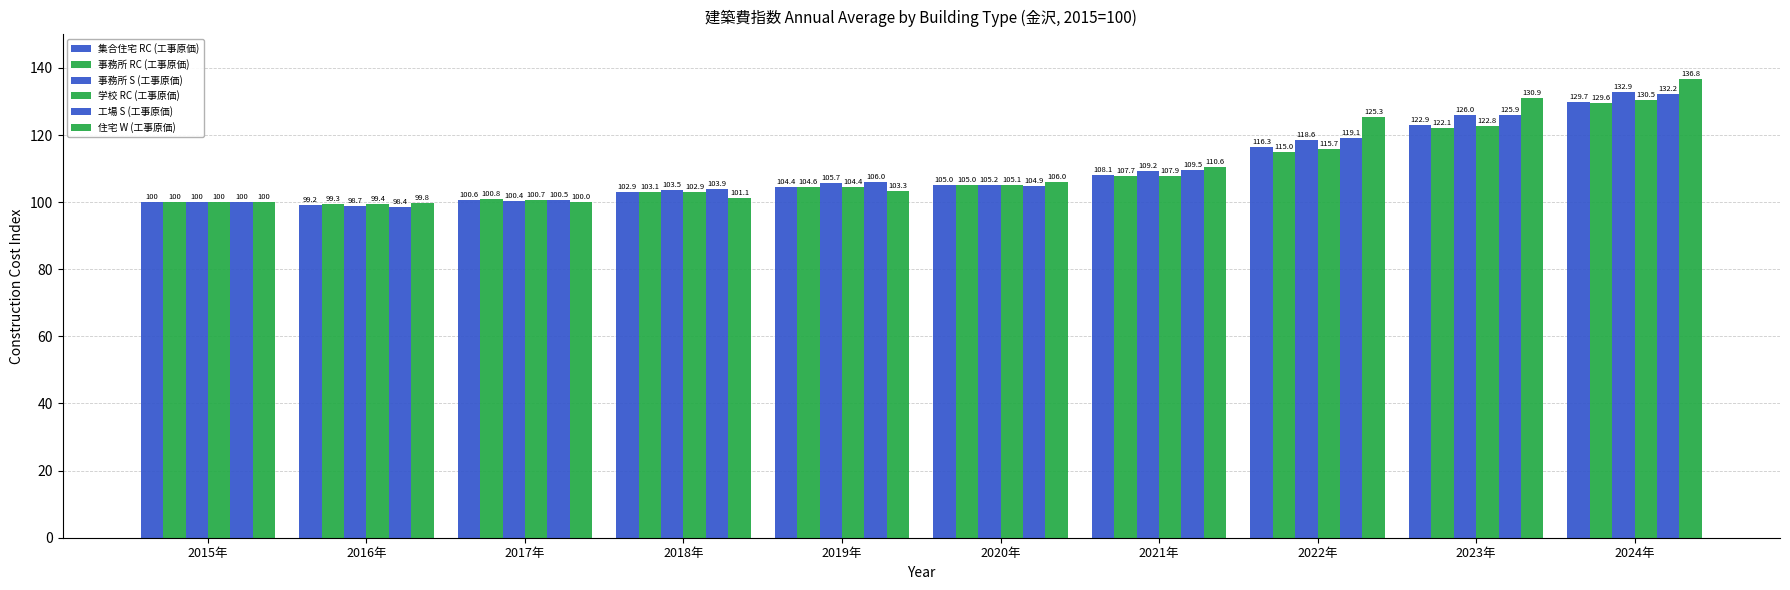

What is the difference between the highest and lowest values at 2022年?

10.3